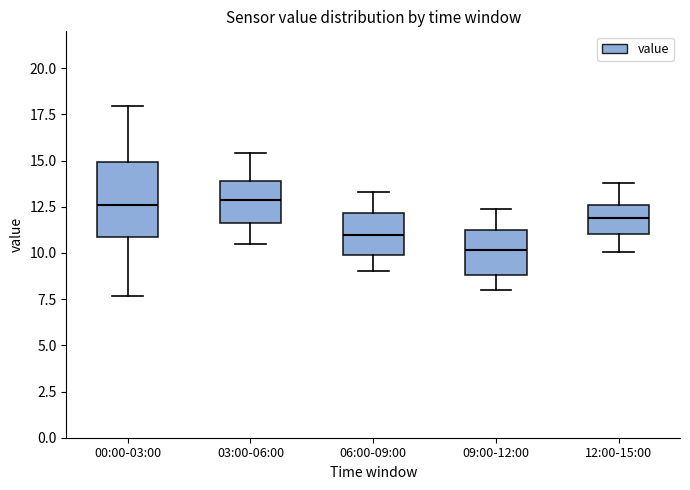

Reading left to right, read every box against the y-axis: the position of its median line, the range the box covers, and the ends of its whiskers. The values are not printed on the chart, so give them approximately, as read against the axis.

00:00-03:00: median 12.5, box 11.0 to 15.0, whiskers 7.5 to 18.0
03:00-06:00: median 13.0, box 11.5 to 14.0, whiskers 10.5 to 15.5
06:00-09:00: median 11.0, box 10.0 to 12.0, whiskers 9.0 to 13.5
09:00-12:00: median 10.0, box 9.0 to 11.0, whiskers 8.0 to 12.5
12:00-15:00: median 12.0, box 11.0 to 12.5, whiskers 10.0 to 14.0